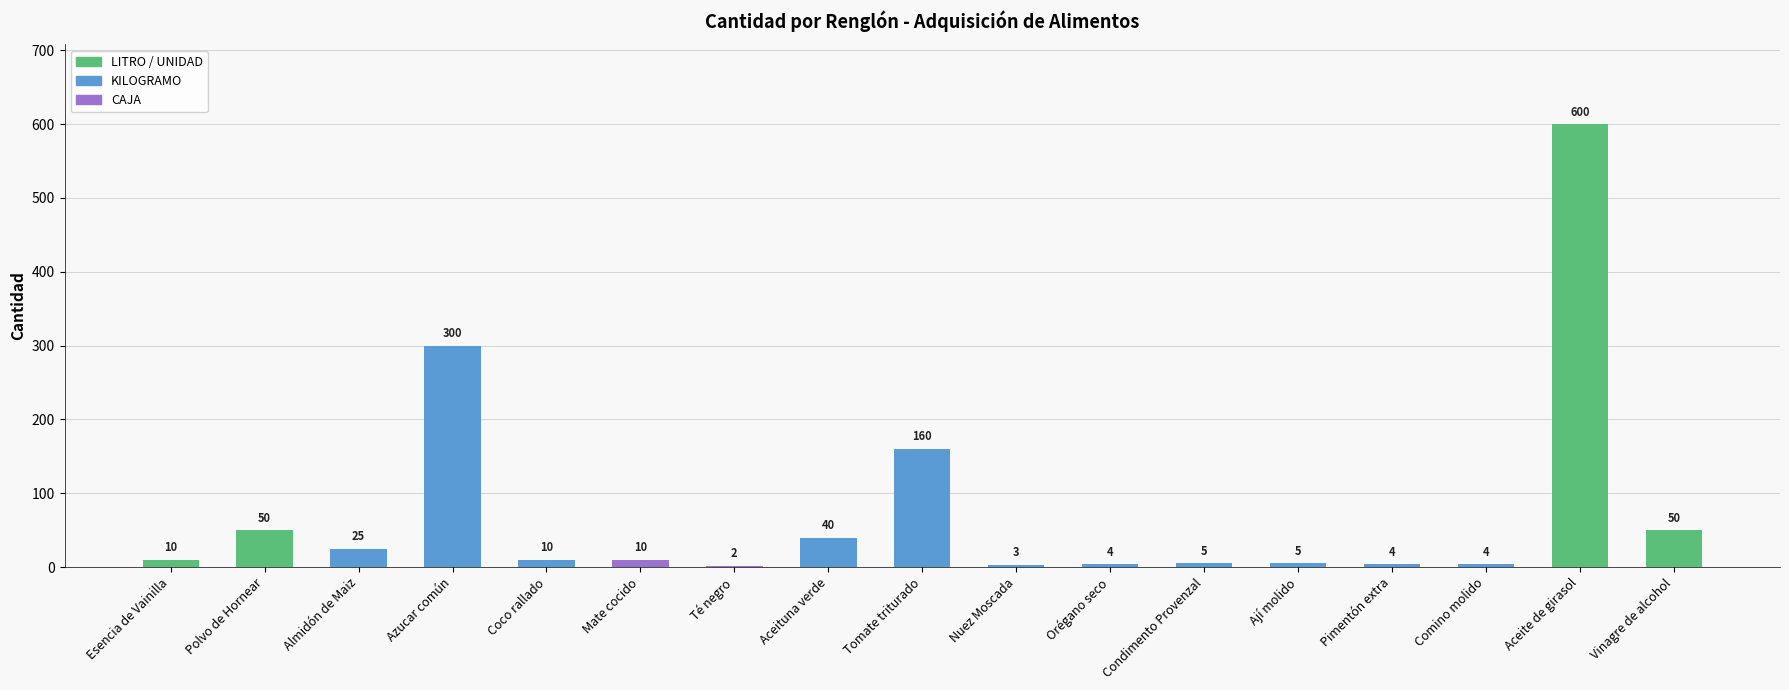

What value does the data have at Tomate triturado, to the nearest 50?

150